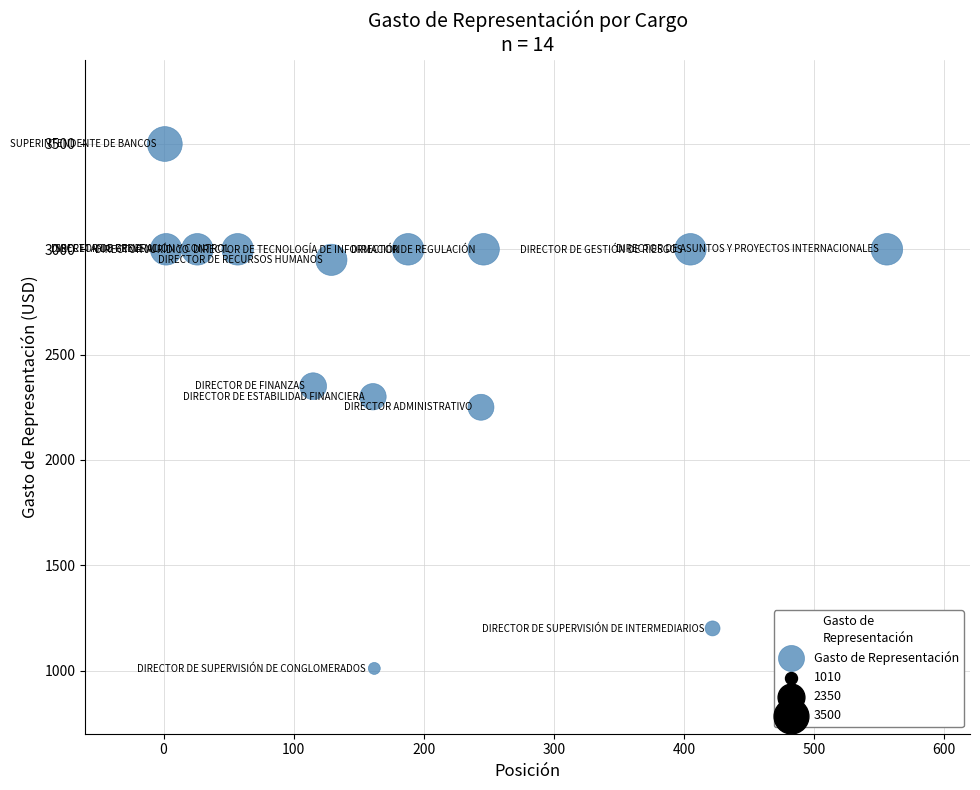

What is the range of Y values (max minus min)?

2490